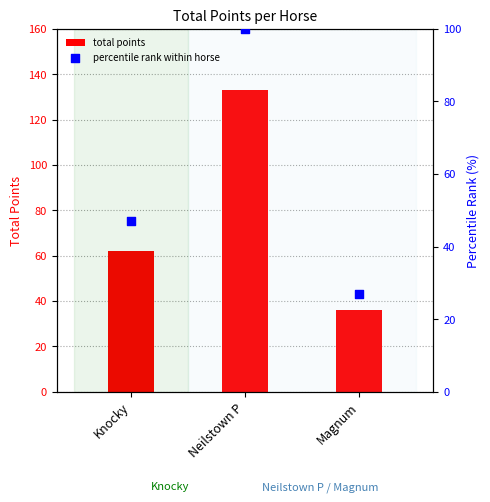

Which series contains the lowest Y value?

percentile rank within horse